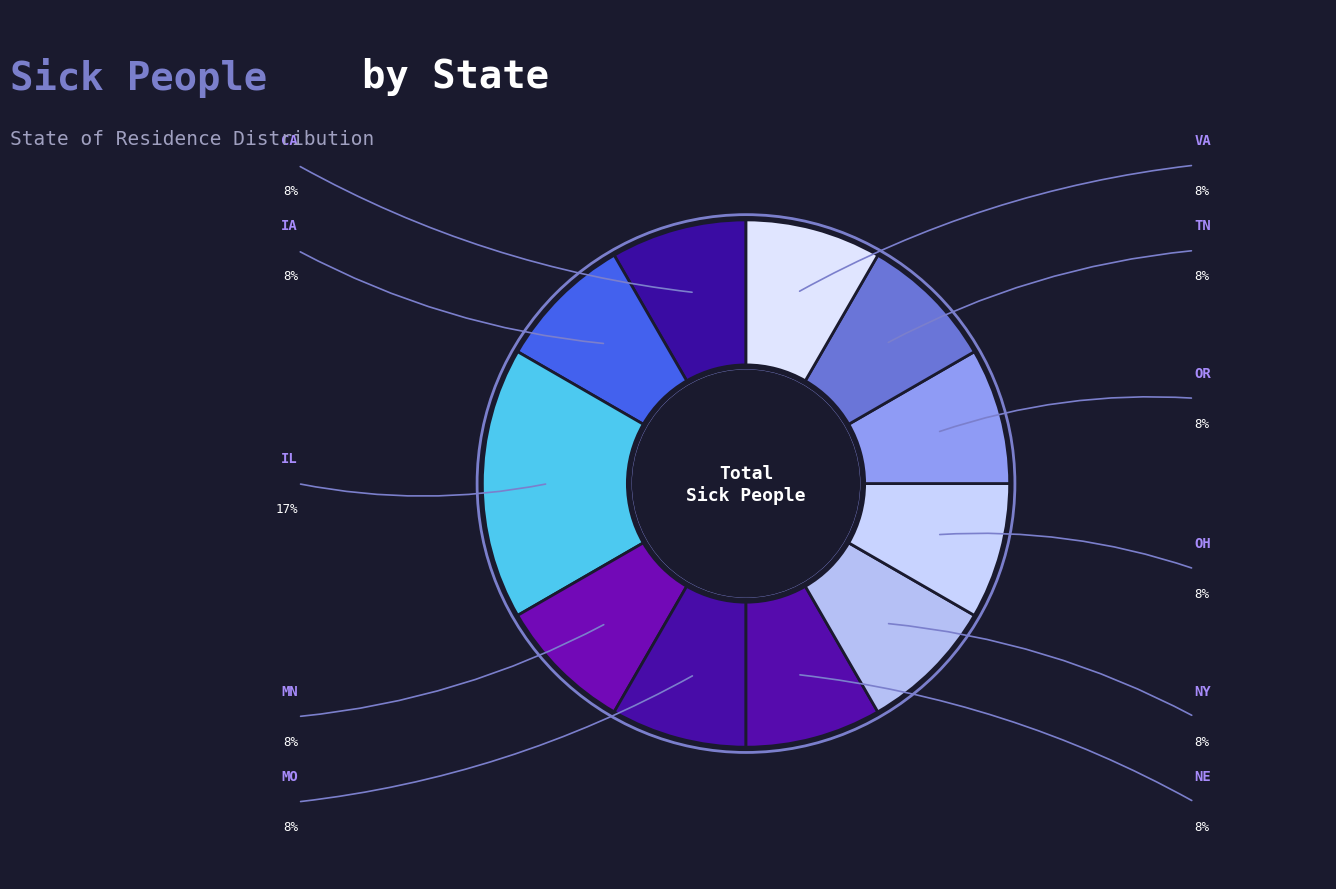

How many slices are in this pie chart?

11